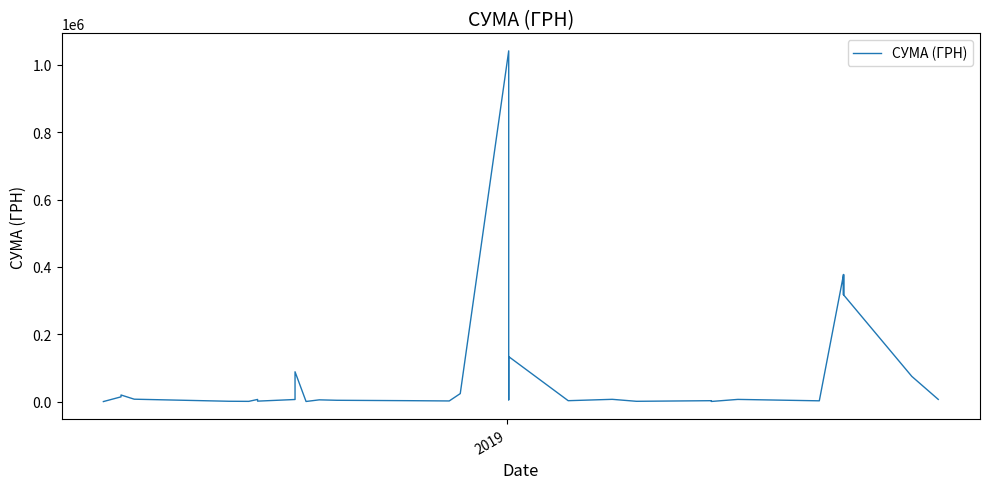

How many interior local peaks (higher than both neighbors) does the data have?

10